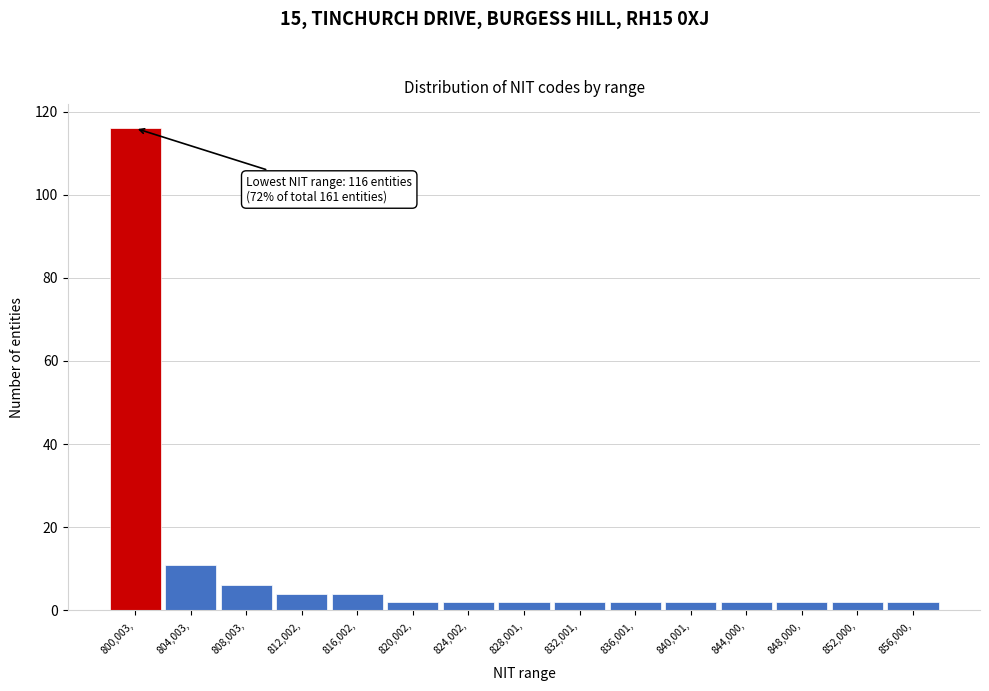

Reading left to right, transcribe all the data shown in this chart.

800,003,=116	804,003,=11	808,003,=6	812,002,=4	816,002,=4	820,002,=2	824,002,=2	828,001,=2	832,001,=2	836,001,=2	840,001,=2	844,000,=2	848,000,=2	852,000,=2	856,000,=2